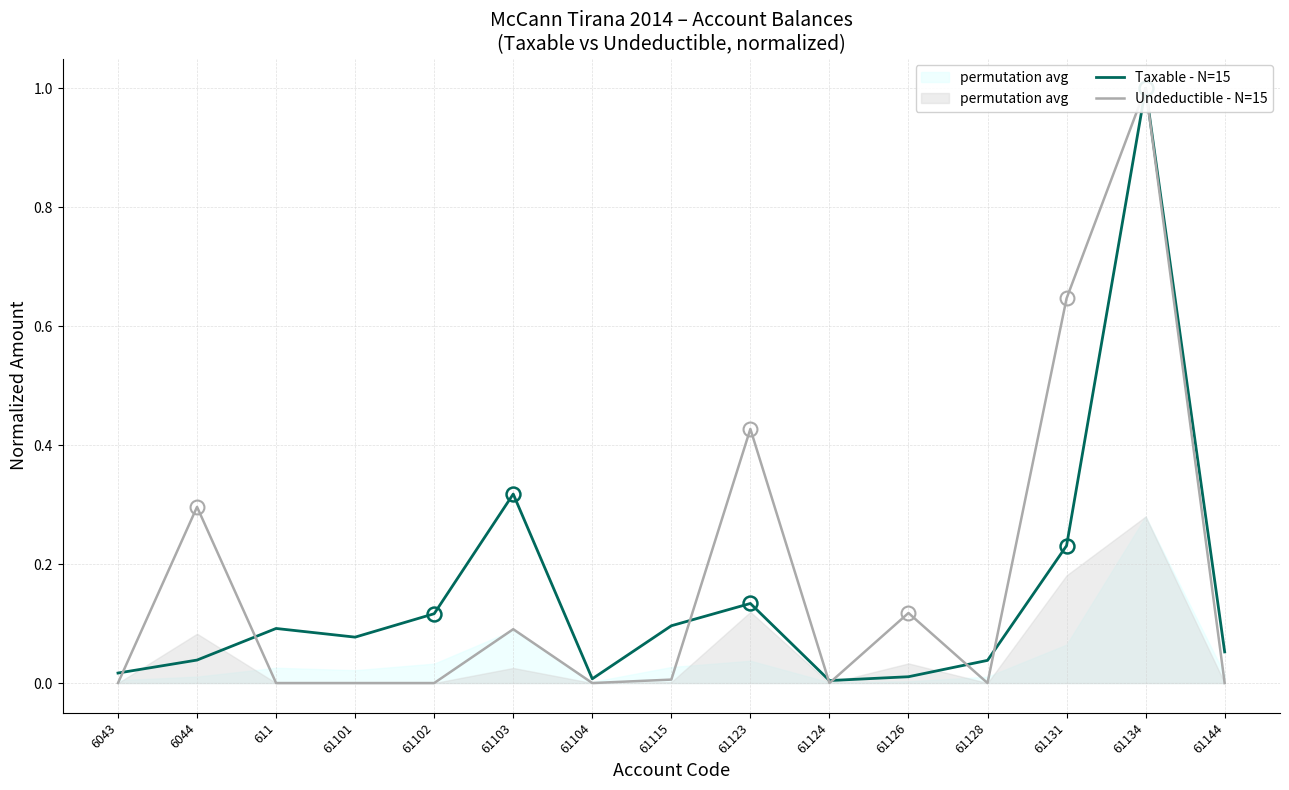

At which category is the sum across all series the highest?

61134